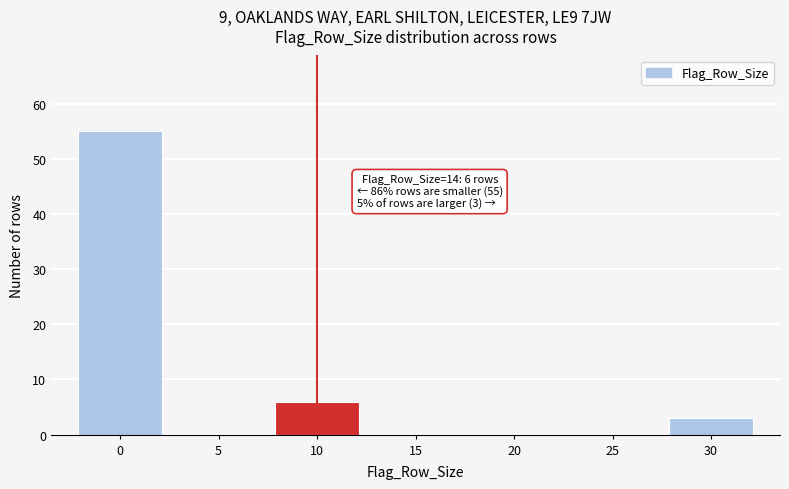

Reading left to right, transcribe all the data shown in this chart.

0=55	5=0	10=6	15=0	20=0	25=0	30=3